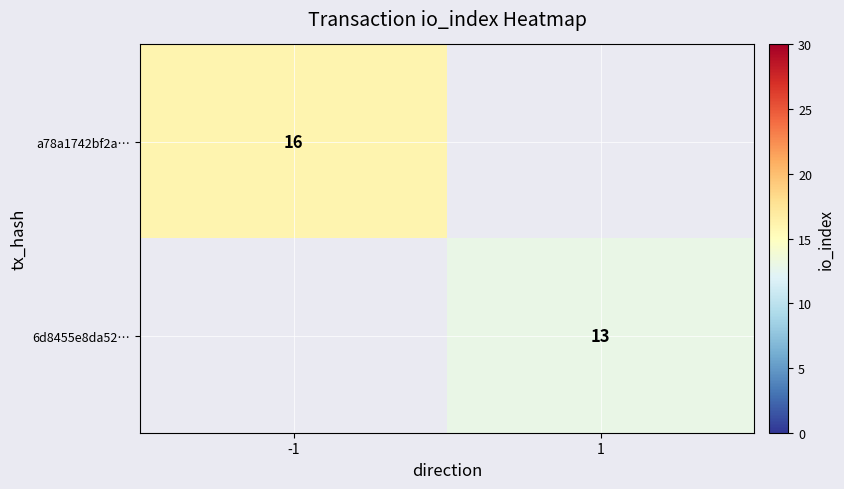

Is the value of a78a1742bf2a… at -1 greater than the value of 6d8455e8da52… at 1?

Yes